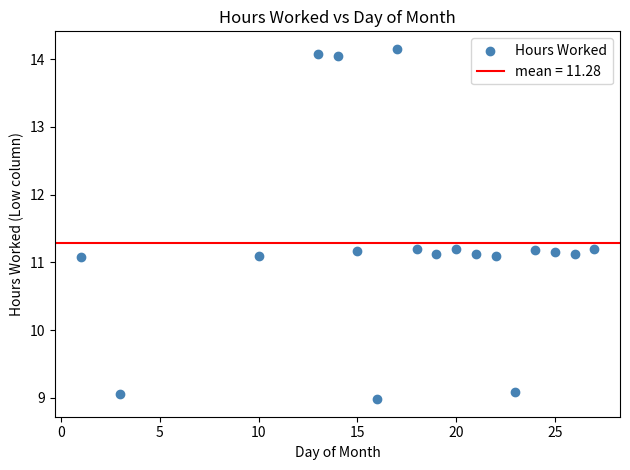

What is the range of Y values (max minus min)?

5.2